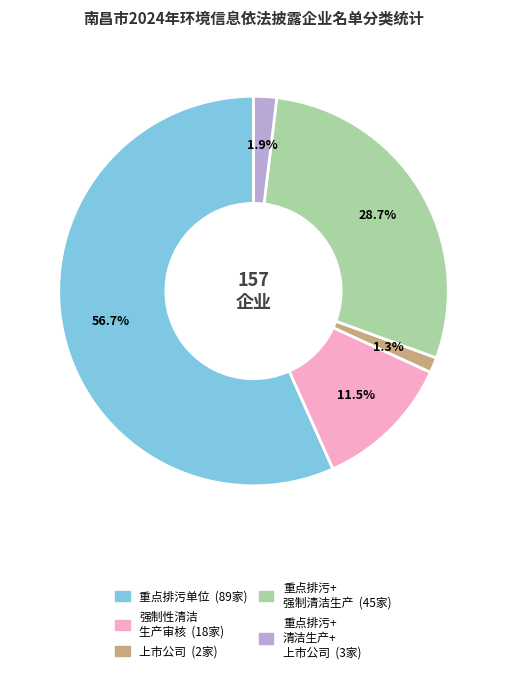

To the nearest percent, what is the difference between the largest and smallest slice percentages?

55%